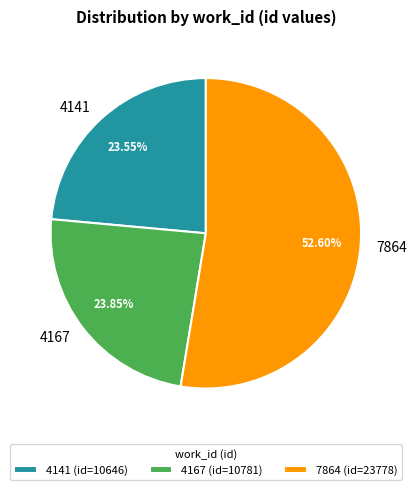

Is the sum of 7864 and 4141 greater than half?

Yes